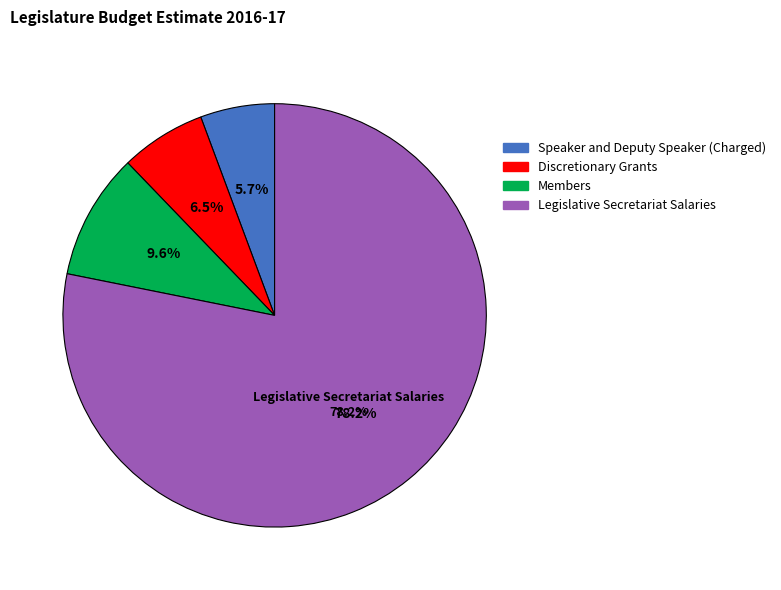

What percentage is the Members slice, to the nearest percent?

10%